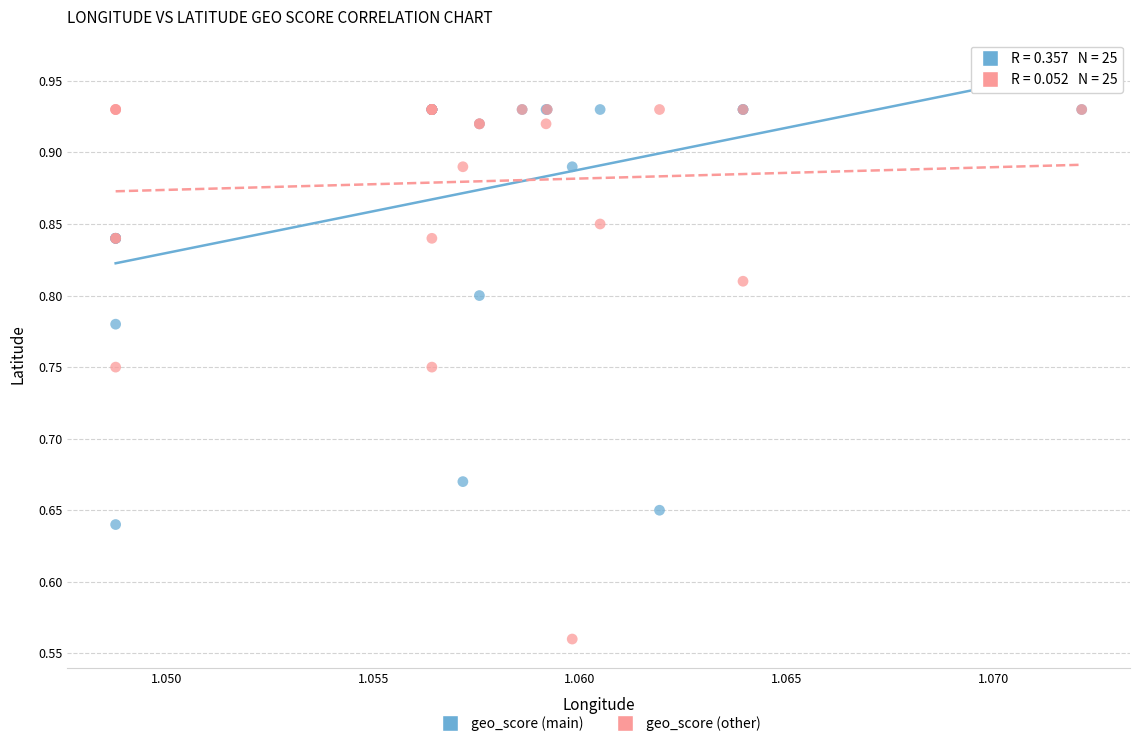

Which series reaches the minimum Y coordinate?

geo_score (other)